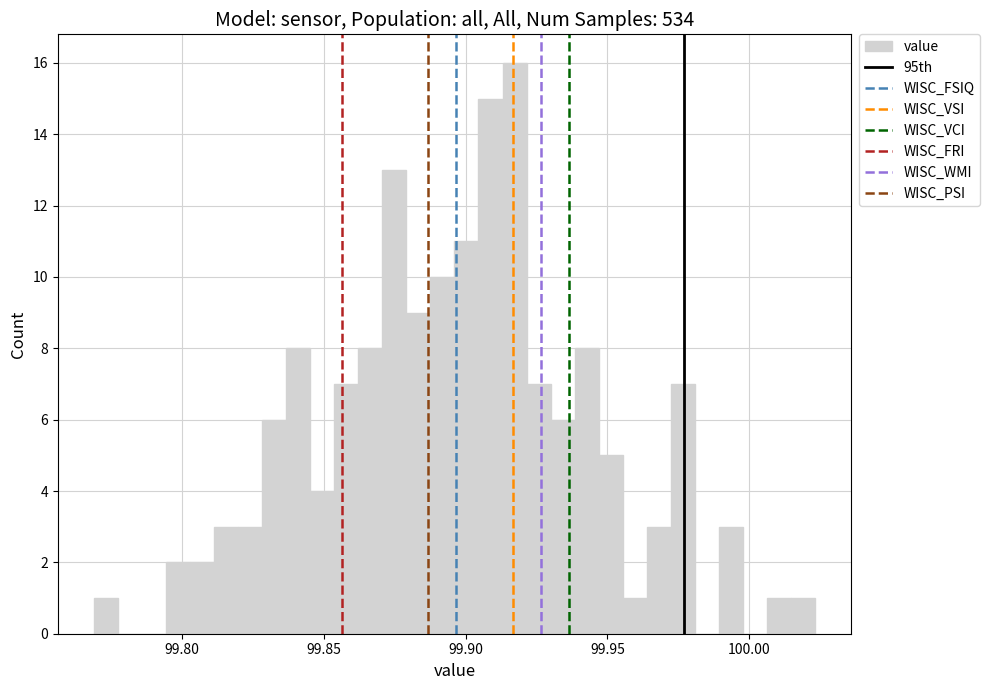

Around what value on the x-axis is the tallest bar? Give the approximate position of its centre, as read against the axis.

99.915